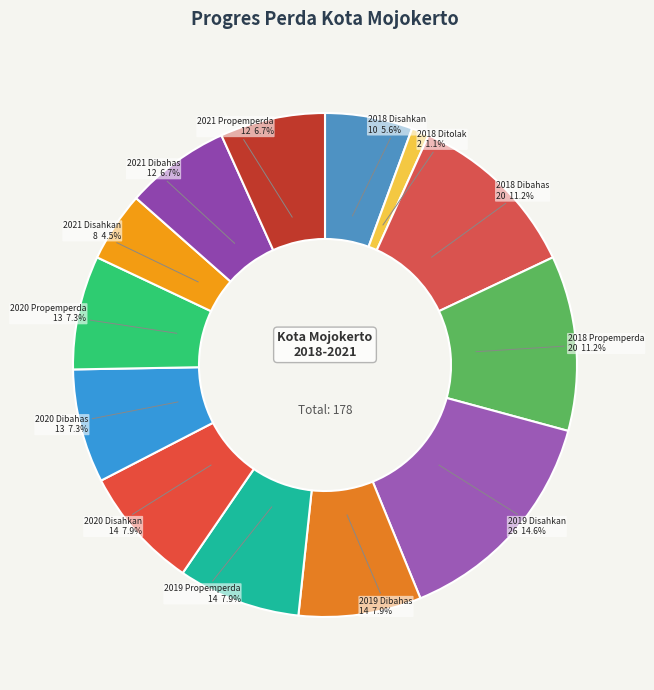

What is the total percentage of 2021 Propemperda and 2020 Disahkan?

14.6%